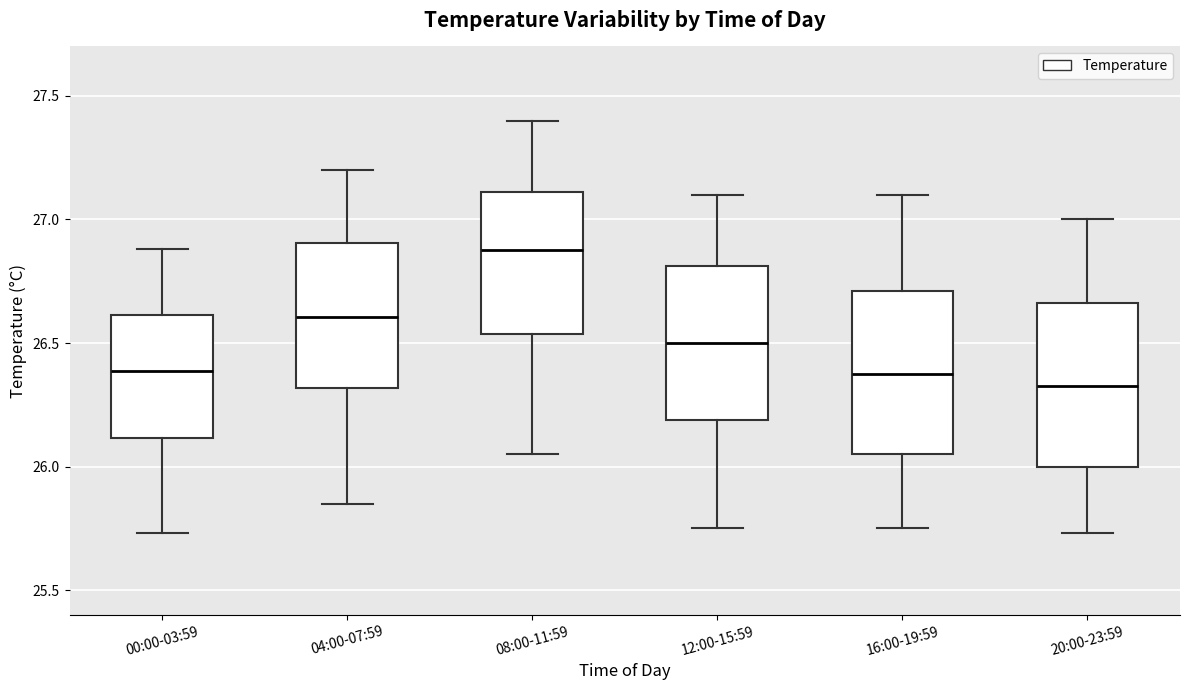

Reading left to right, transcribe this box plot: for each box, give where its median line is, the range the box spans, and where its two whiskers end, as read against the y-axis. The values are not printed on the chart, so give them approximately, as read against the axis.

00:00-03:59: median 26.40, box 26.10 to 26.60, whiskers 25.75 to 26.90
04:00-07:59: median 26.60, box 26.30 to 26.90, whiskers 25.85 to 27.20
08:00-11:59: median 26.90, box 26.55 to 27.10, whiskers 26.05 to 27.40
12:00-15:59: median 26.50, box 26.20 to 26.80, whiskers 25.75 to 27.10
16:00-19:59: median 26.40, box 26.05 to 26.70, whiskers 25.75 to 27.10
20:00-23:59: median 26.35, box 26.00 to 26.65, whiskers 25.75 to 27.00